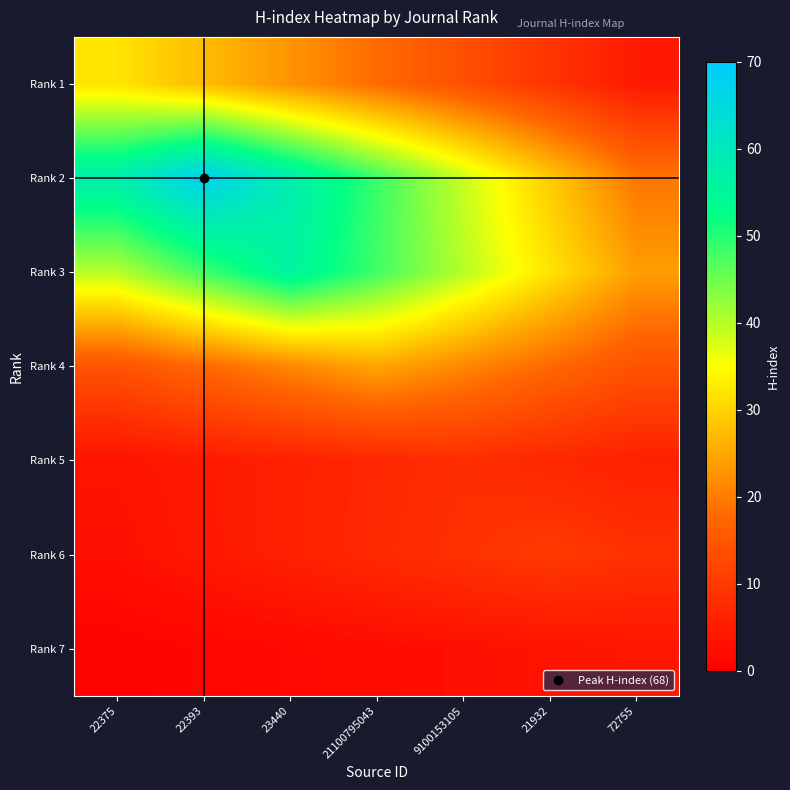

Reading left to right, what are all the values shown in this chart?

Rank 1: 22375=32.0	22393=27.4	23440=22.9	21100795043=18.3	9100153105=13.7	21932=9.1	72755=4.6
Rank 2: 22375=58.3	22393=68.0	23440=58.3	21100795043=48.6	9100153105=38.9	21932=29.1	72755=19.4
Rank 3: 22375=40.0	22393=48.0	23440=56.0	21100795043=48.0	9100153105=40.0	21932=32.0	72755=24.0
Rank 4: 22375=14.3	22393=17.9	23440=21.4	21100795043=25.0	9100153105=21.4	21932=17.9	72755=14.3
Rank 5: 22375=3.4	22393=4.6	23440=5.7	21100795043=6.9	9100153105=8.0	21932=6.9	72755=5.7
Rank 6: 22375=2.9	22393=4.3	23440=5.7	21100795043=7.1	9100153105=8.6	21932=10.0	72755=8.6
Rank 7: 22375=0.6	22393=1.1	23440=1.7	21100795043=2.3	9100153105=2.9	21932=3.4	72755=4.0